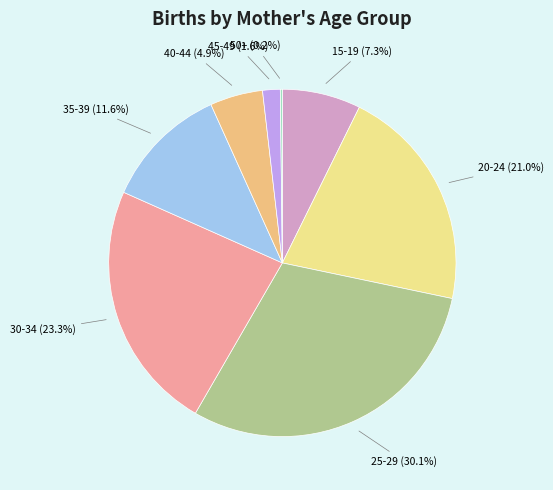

What percentage is NOT represented by 45-49?

98.4%